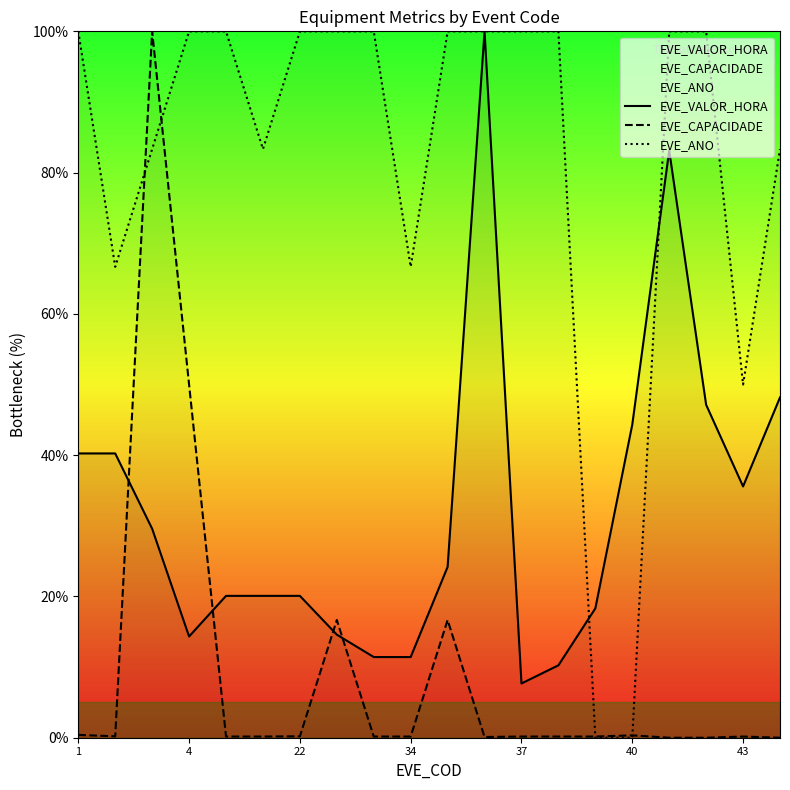

Reading left to right, extract all data points from this chart.

EVE_VALOR_HORA: 40.2	40.2	29.6	14.3	20.1	20.1	20.1	14.6	11.4	11.4	24.2	100.0	7.7	10.3	18.3	44.3	83.1	47.1	35.6	48.2
EVE_CAPACIDADE: 0.4	0.2	100.0	50.0	0.2	0.2	0.2	16.7	0.2	0.2	16.7	0.1	0.2	0.2	0.2	0.3	0.0	0.0	0.2	0.0
EVE_ANO: 100.0	66.7	83.3	100.0	100.0	83.3	100.0	100.0	100.0	66.7	100.0	100.0	100.0	100.0	0.0	0.0	100.0	100.0	50.0	83.3